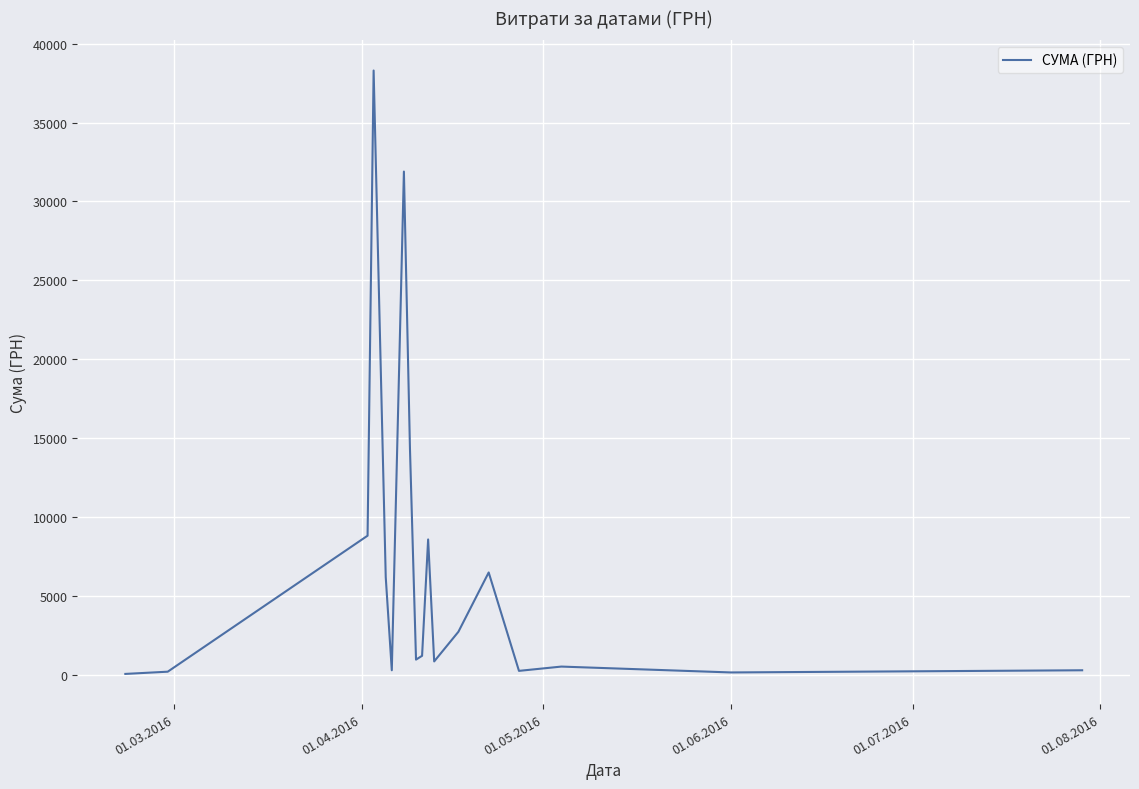

How many interior local valleys (lower than both neighbors) does the data have?

5